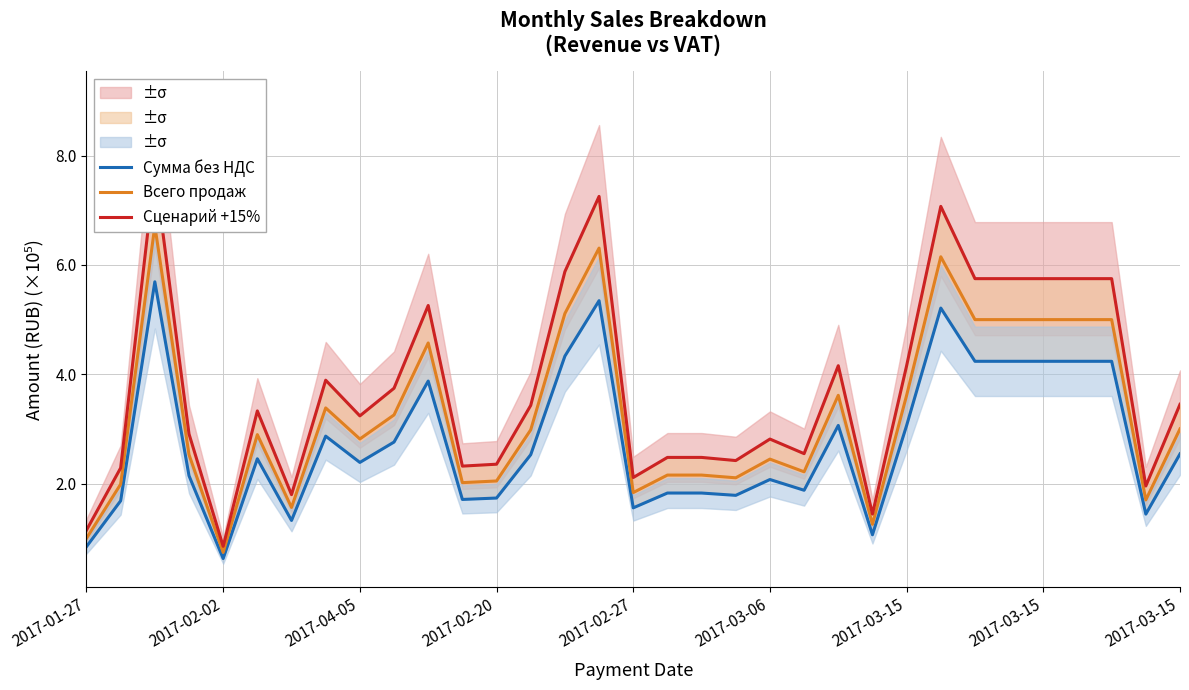

What is the average value of the Сумма без НДС series?

2.8